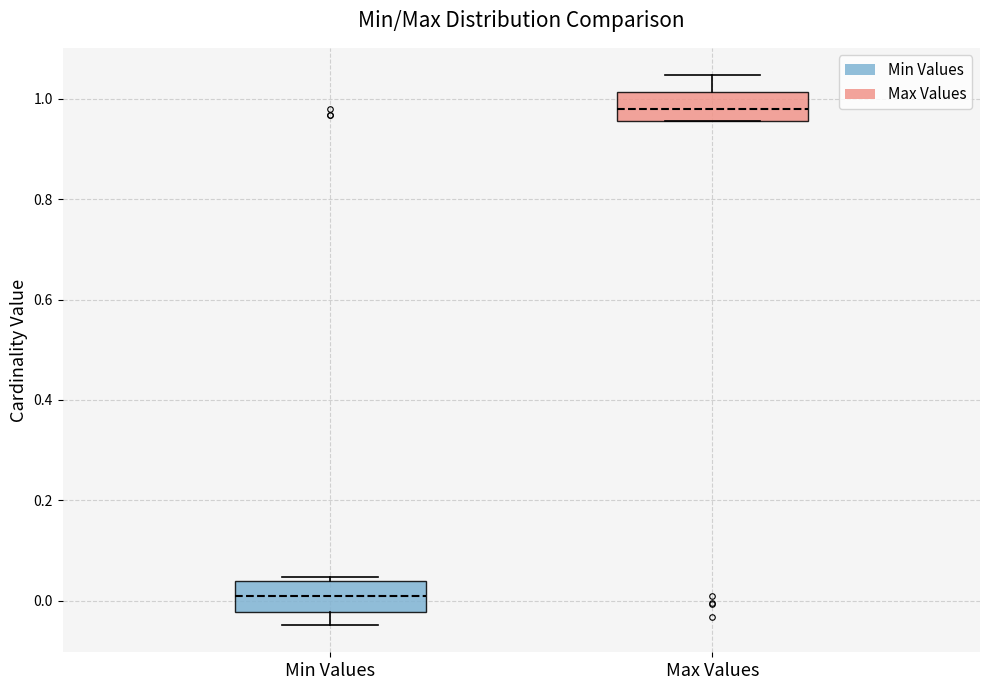

Reading left to right, read every box against the y-axis: the position of its median line, the range the box covers, and the ends of its whiskers. The values are not printed on the chart, so give them approximately, as read against the axis.

Min Values: median 0.00, box -0.02 to 0.04, whiskers -0.04 to 0.04 (just above the box's upper edge)
Max Values: median 0.98, box 0.96 to 1.02, whiskers 0.96 to 1.04